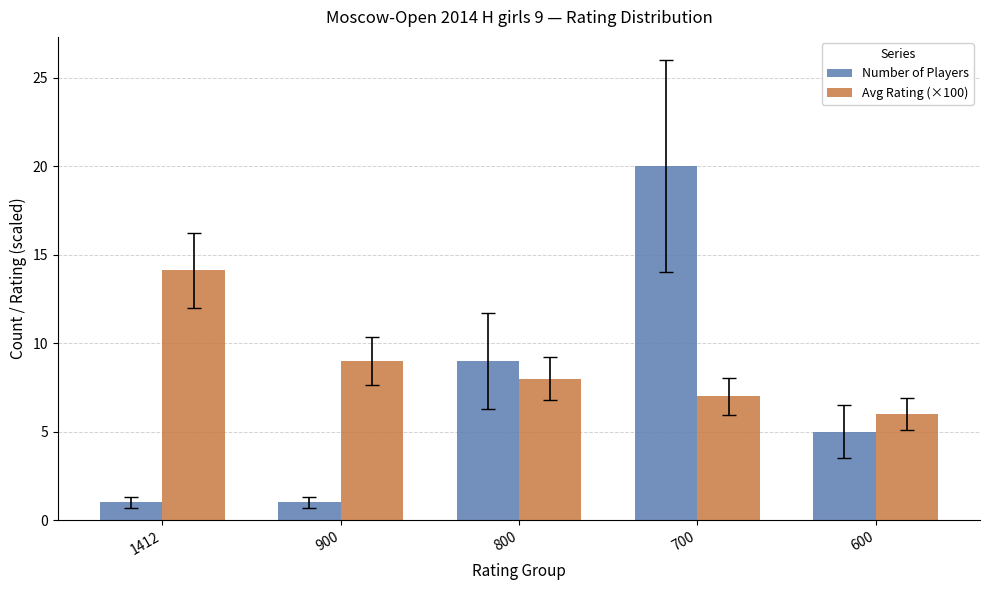

True or false: Avg Rating (×100) has a value of 14.1 at 1412.

True